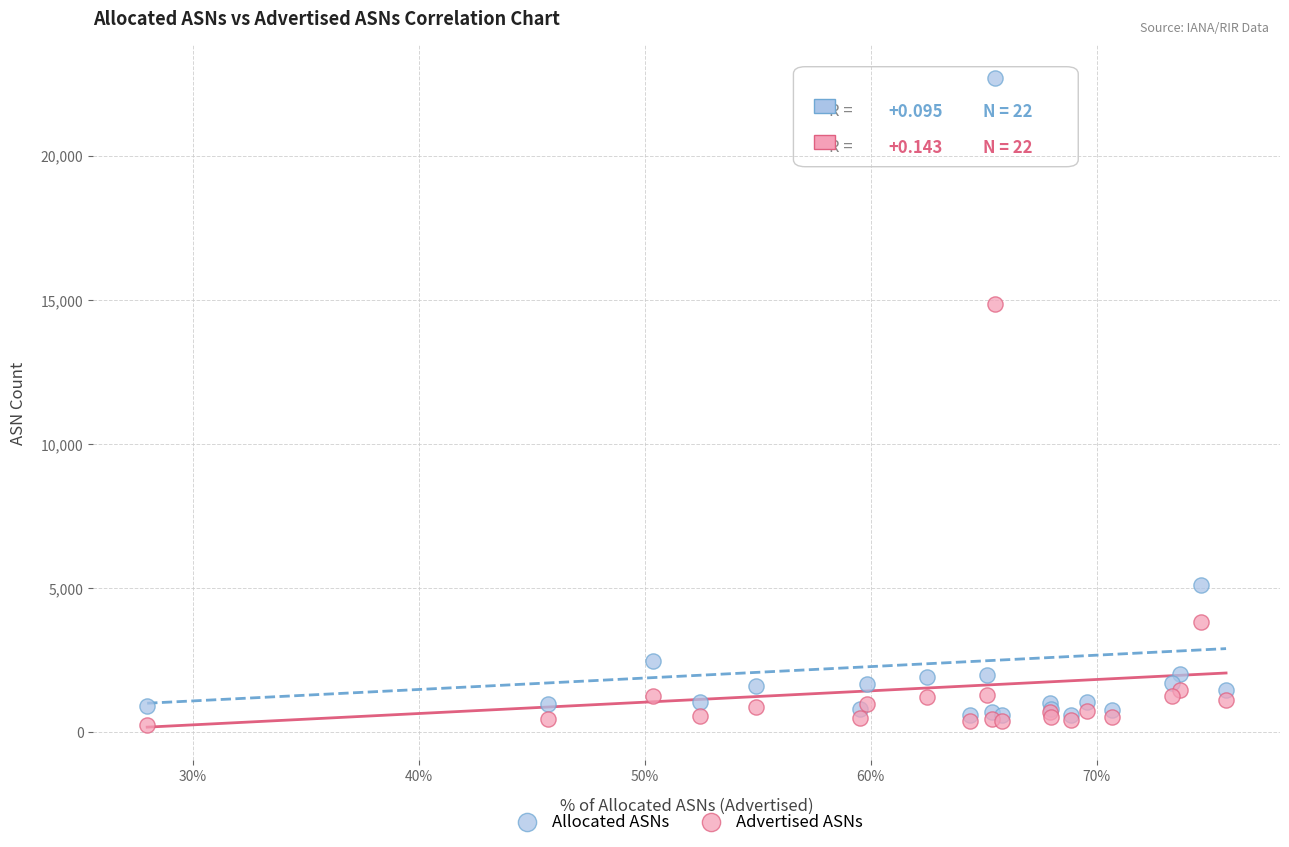

In the Allocated ASNs series, what Y value is closest to 11642?

5122